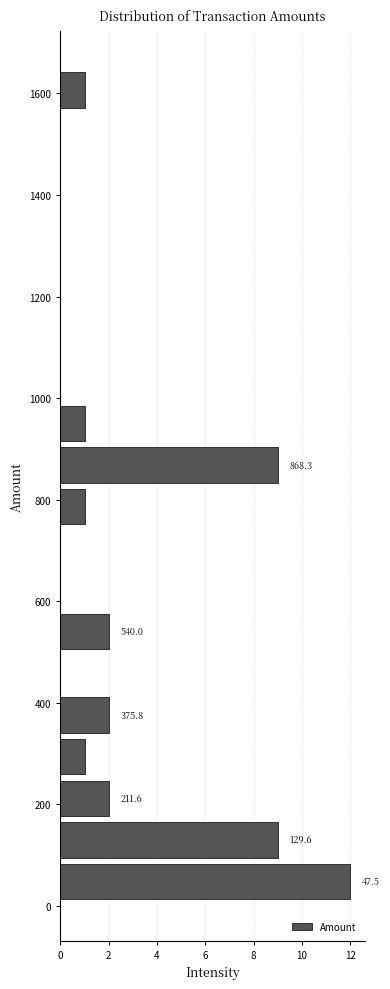

Over which range of the y-axis is the bar longest?

0 to 80